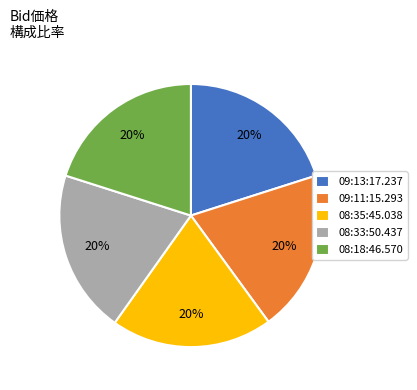

To the nearest percent, what is the average slice percentage?

20%